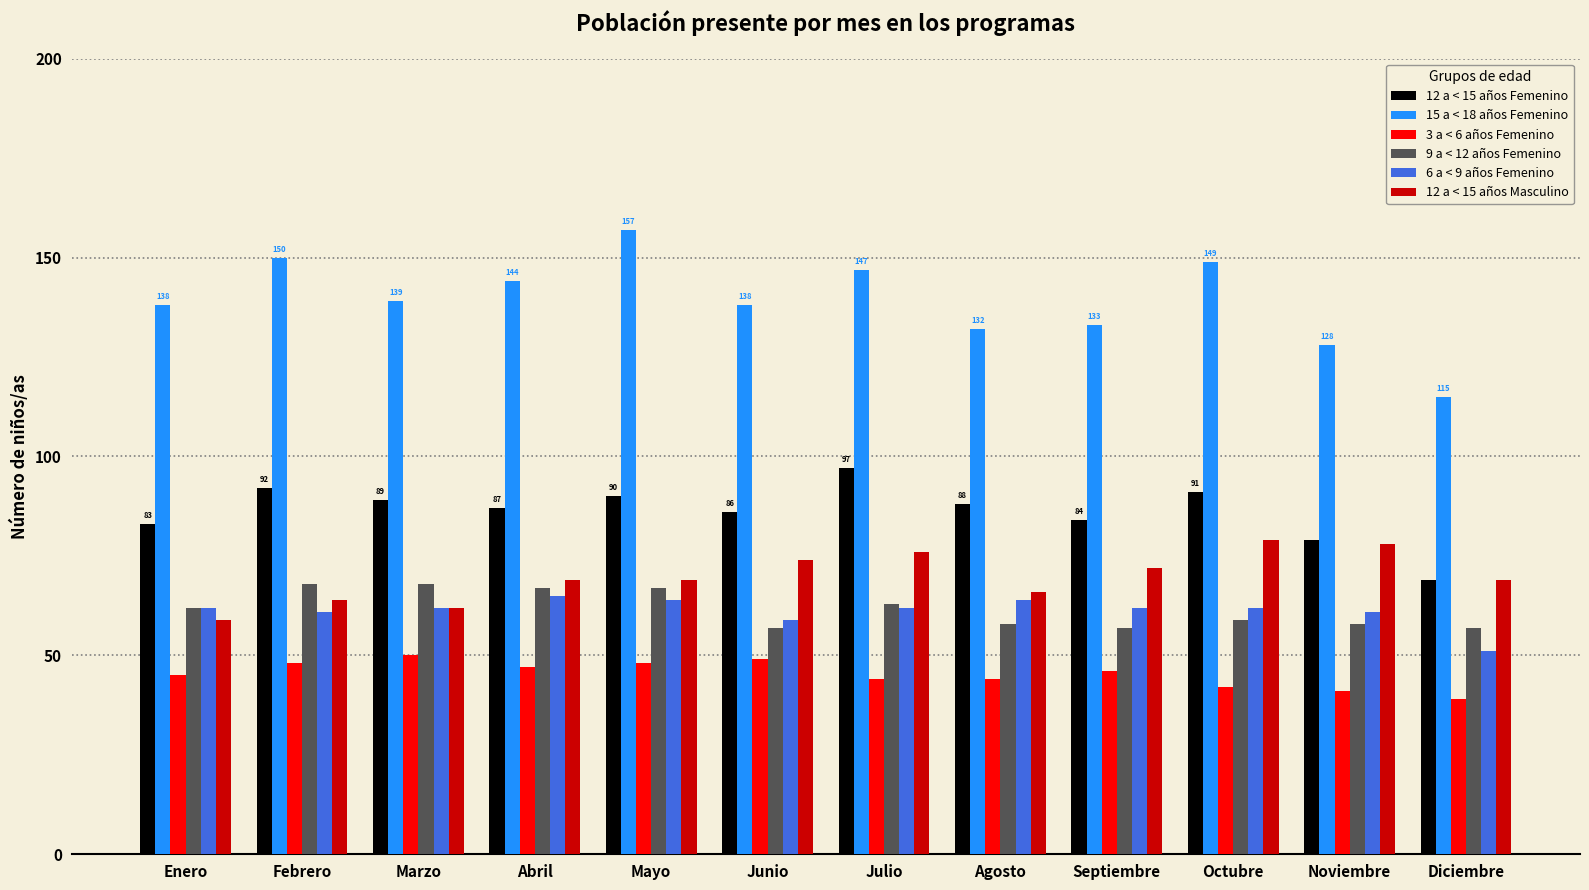

What is the total value across all series at Abril?

479